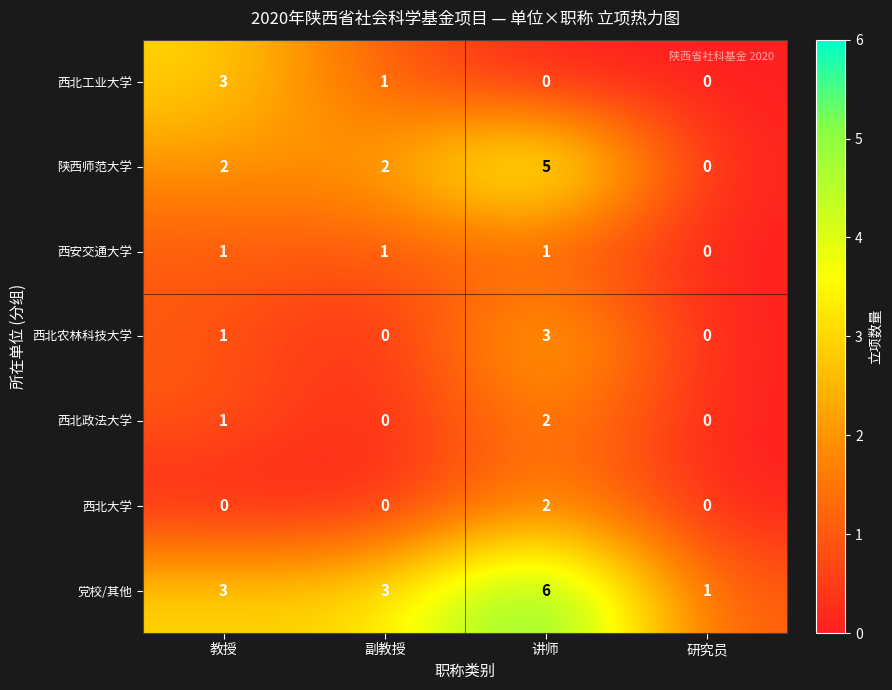

Reading right to left, what are all the values shown in this chart?

西北工业大学: 研究员=0	讲师=0	副教授=1	教授=3
陕西师范大学: 研究员=0	讲师=5	副教授=2	教授=2
西安交通大学: 研究员=0	讲师=1	副教授=1	教授=1
西北农林科技大学: 研究员=0	讲师=3	副教授=0	教授=1
西北政法大学: 研究员=0	讲师=2	副教授=0	教授=1
西北大学: 研究员=0	讲师=2	副教授=0	教授=0
党校/其他: 研究员=1	讲师=6	副教授=3	教授=3